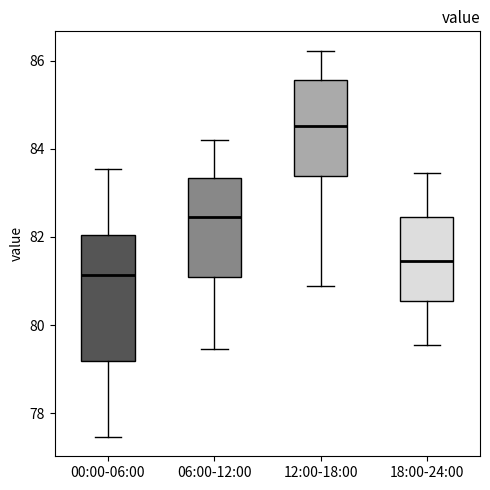

Comparing the boxes themselves (not the whiskers), which one is the tallest?

00:00-06:00